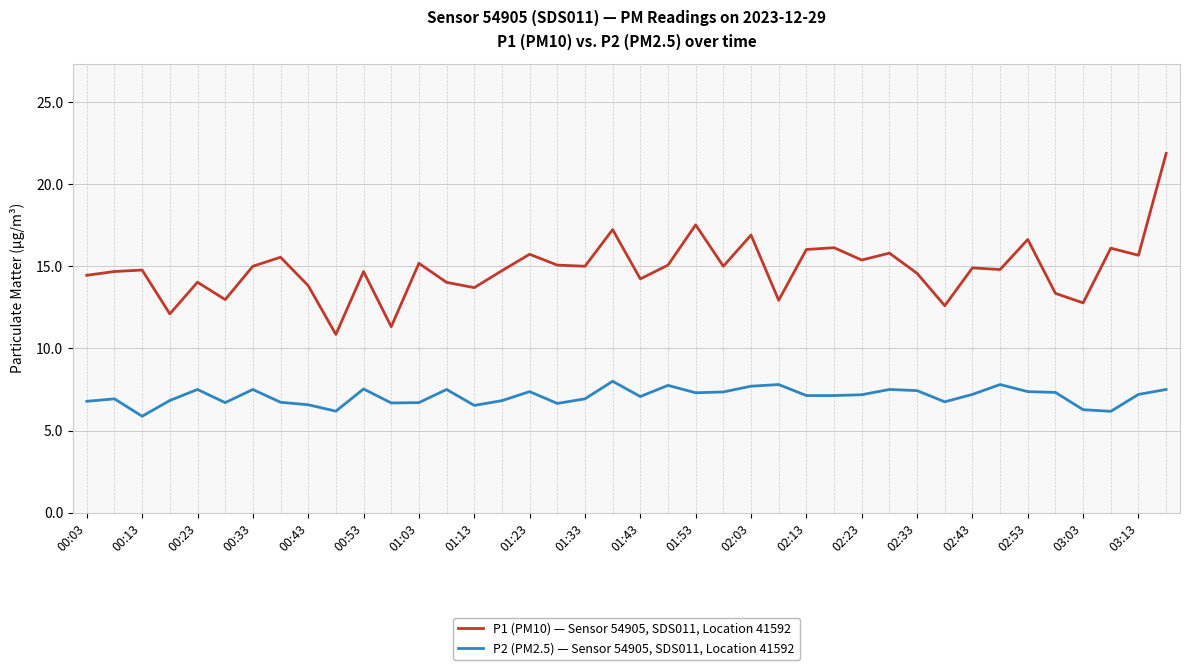

True or false: P1 (PM10) — Sensor 54905, SDS011, Location 41592 and P2 (PM2.5) — Sensor 54905, SDS011, Location 41592 intersect in this chart.

False